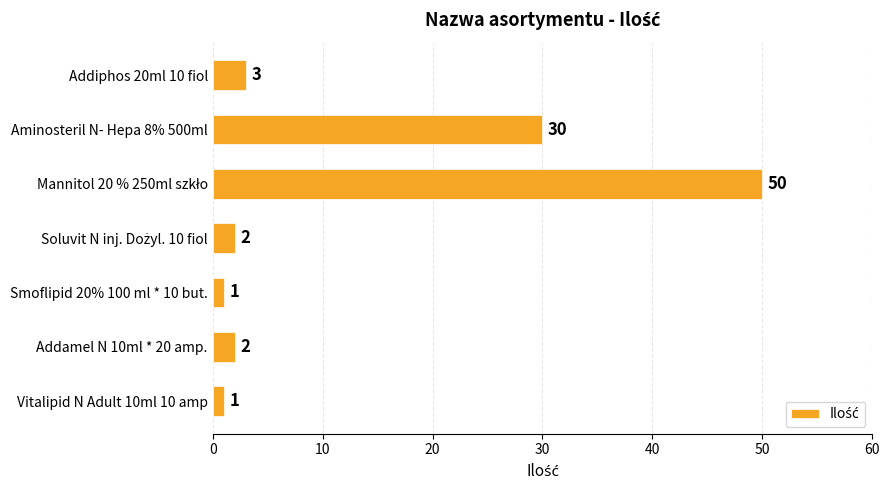

What is the greatest value displayed?

50